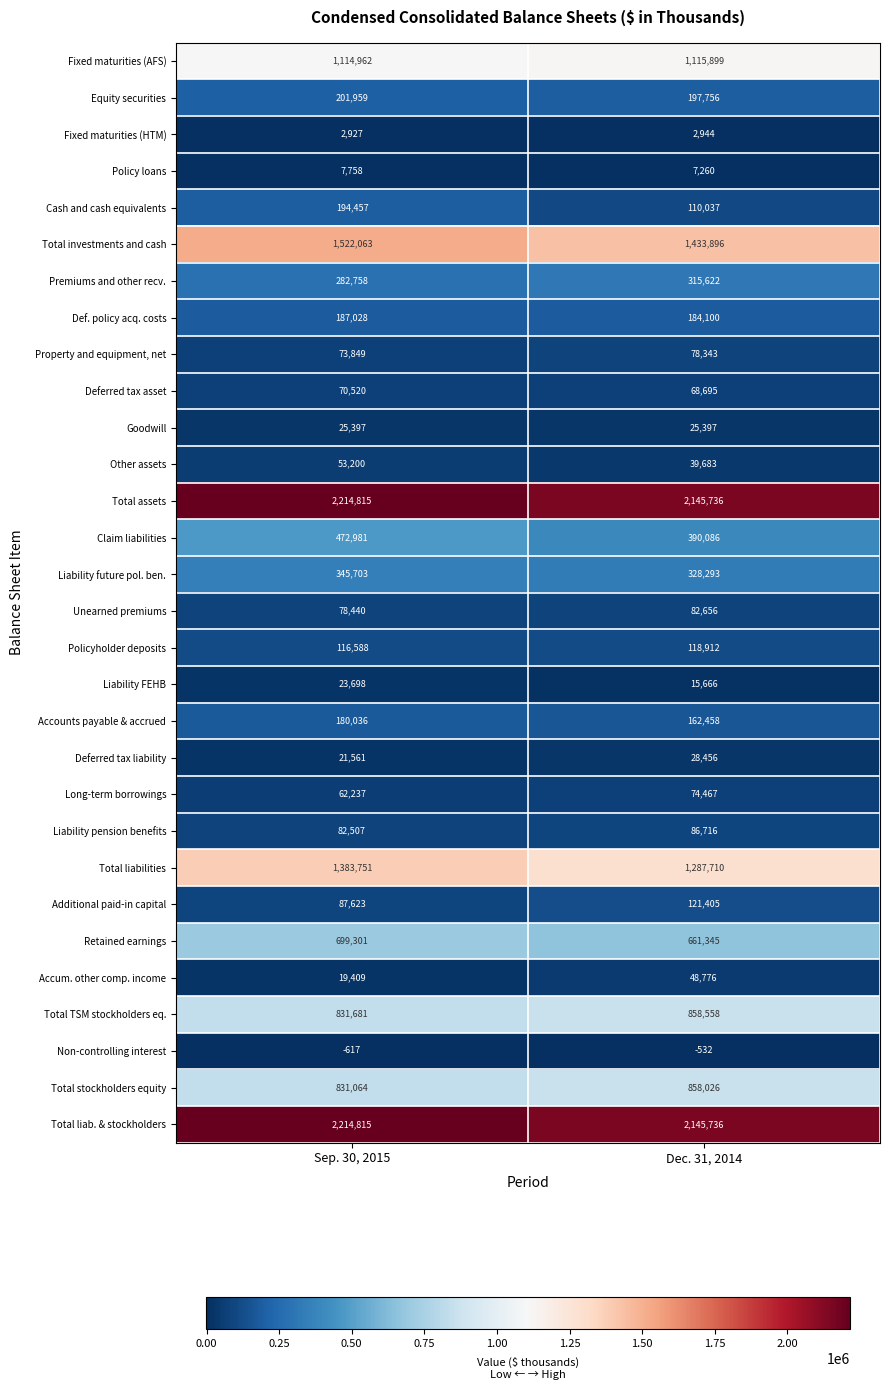

What is the sum of all Fixed maturities (HTM) values?

5871